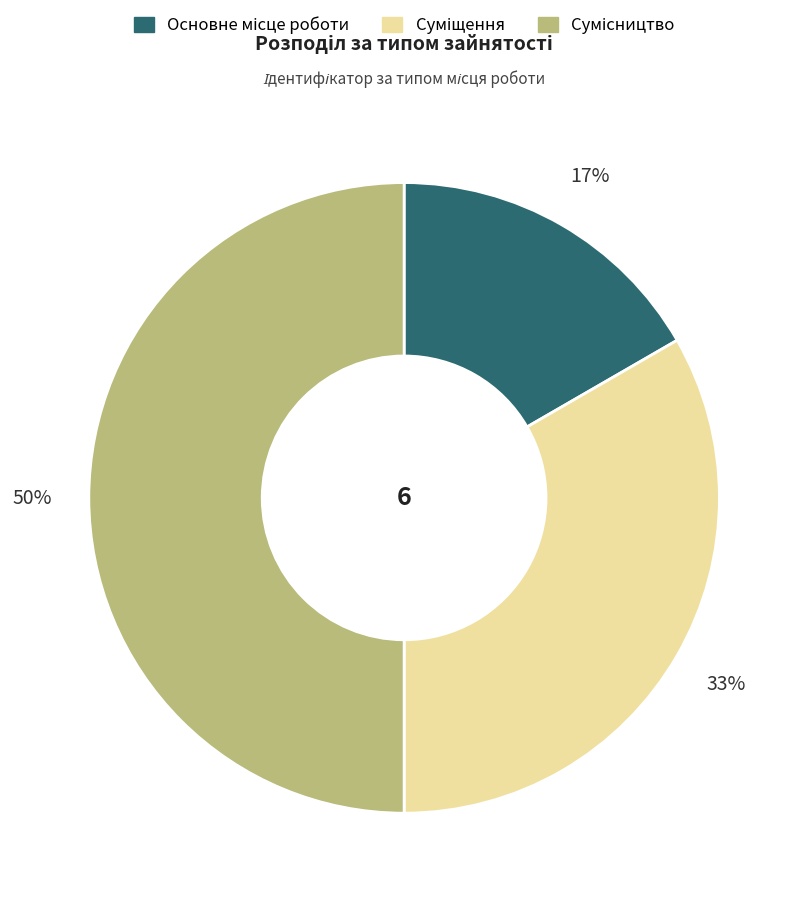

To the nearest percent, what is the difference between the largest and smallest slice percentages?

33%